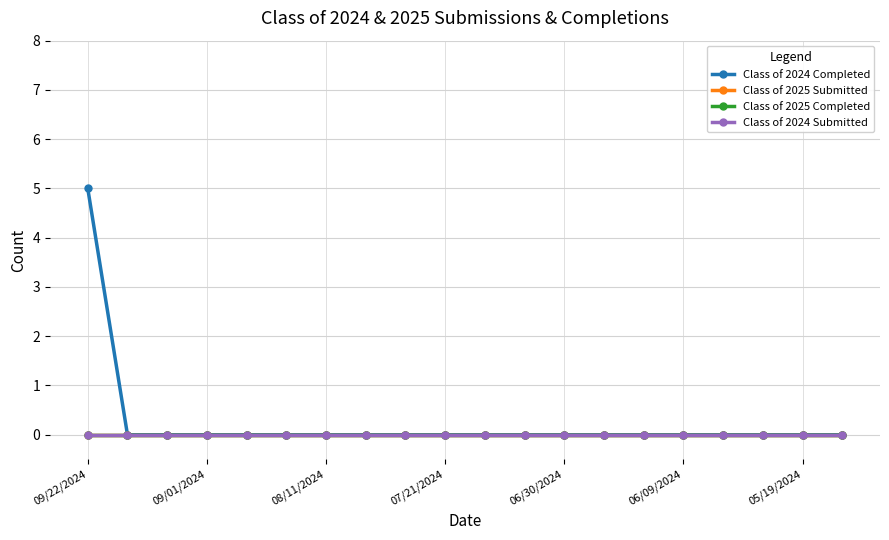

At which category does the chart reach its peak across all series?

09/22/2024